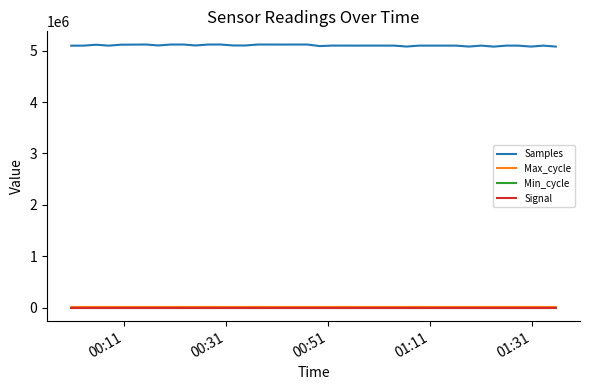

Which series has the largest total across all categories?

Samples